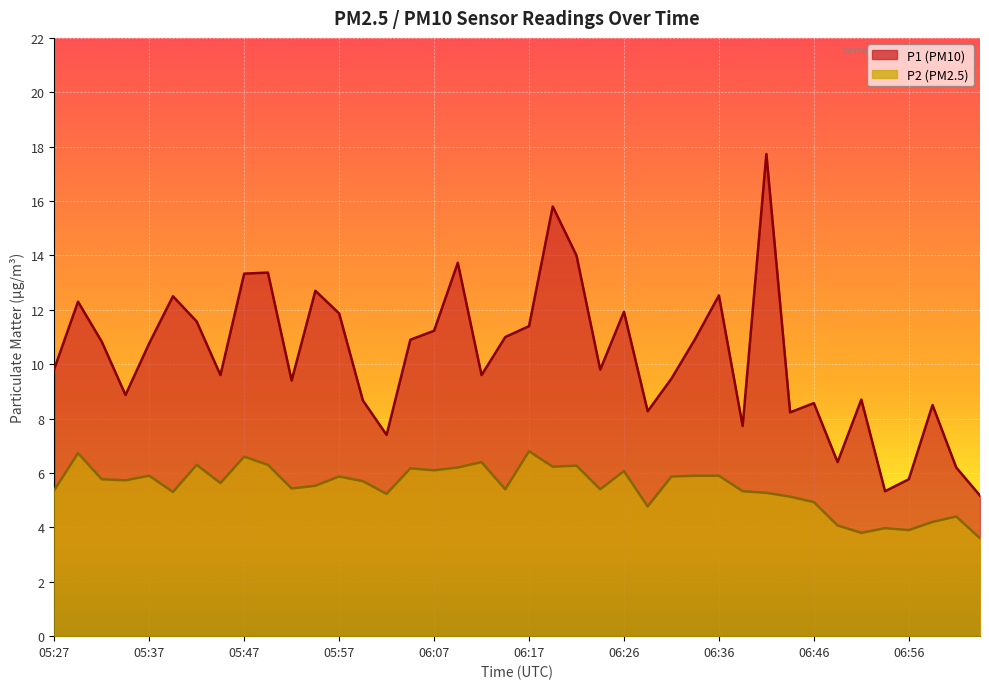

Which series has the largest total across all categories?

P1